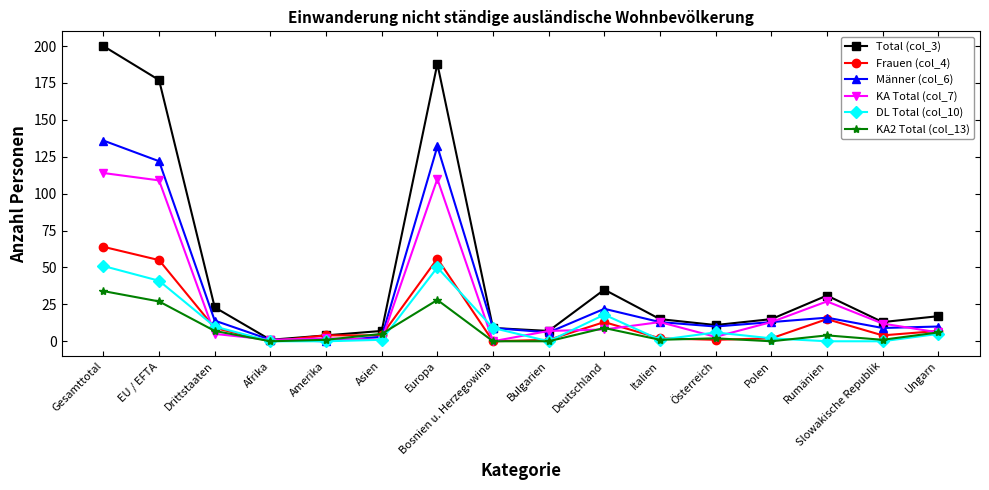

Which label corresponds to the largest value in the chart?

Gesamttotal